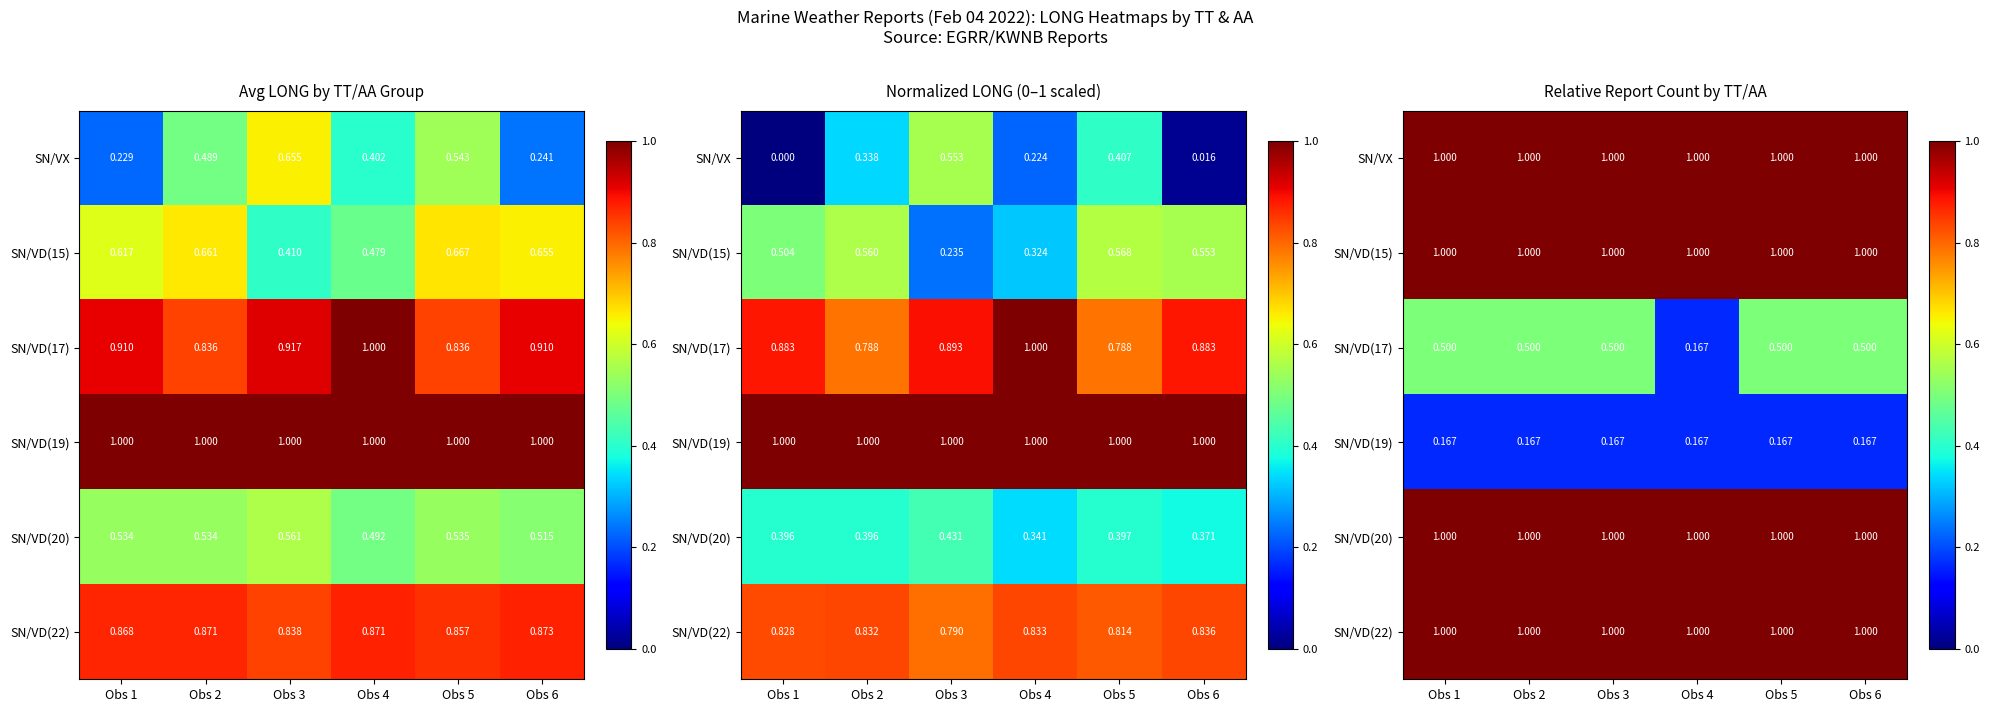

The SN/VD(22) series shows 0.3 at Obs 5. True or false?

False